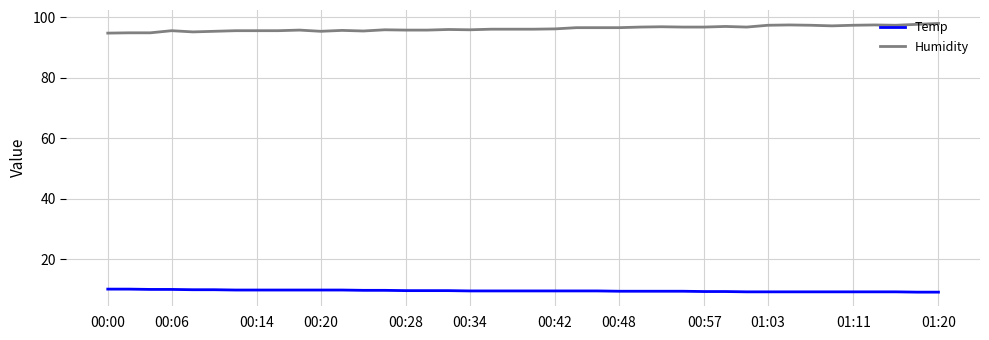

What is the lowest value of the Humidity series?

94.7